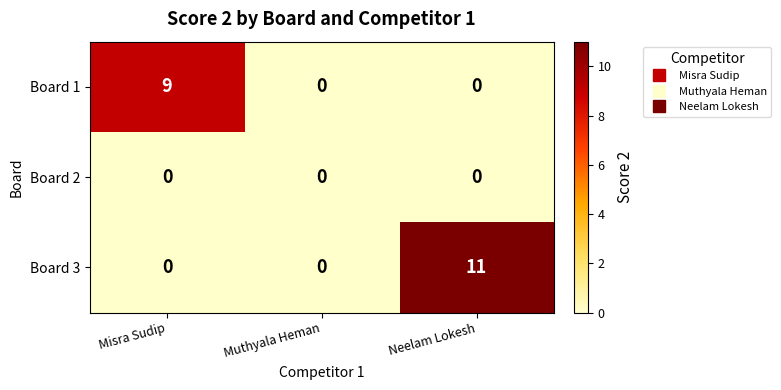

Is it true that Board 1 equals -5 at Muthyala Heman?

False